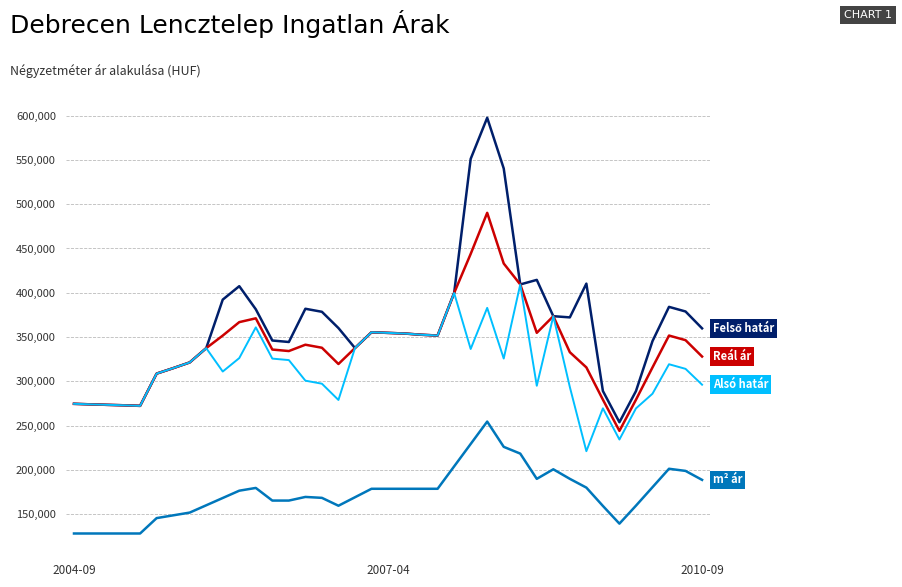

How many series are shown in this chart?

4